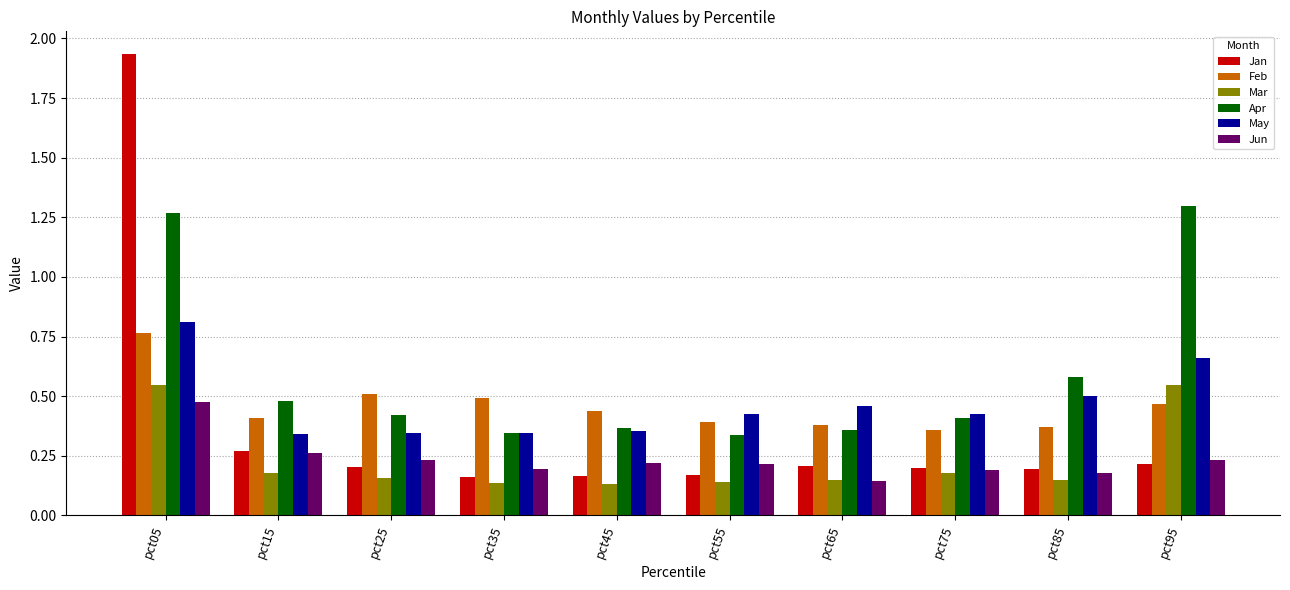

Rank the series at pct95 from lowest to highest value.

Jan, Jun, Feb, Mar, May, Apr